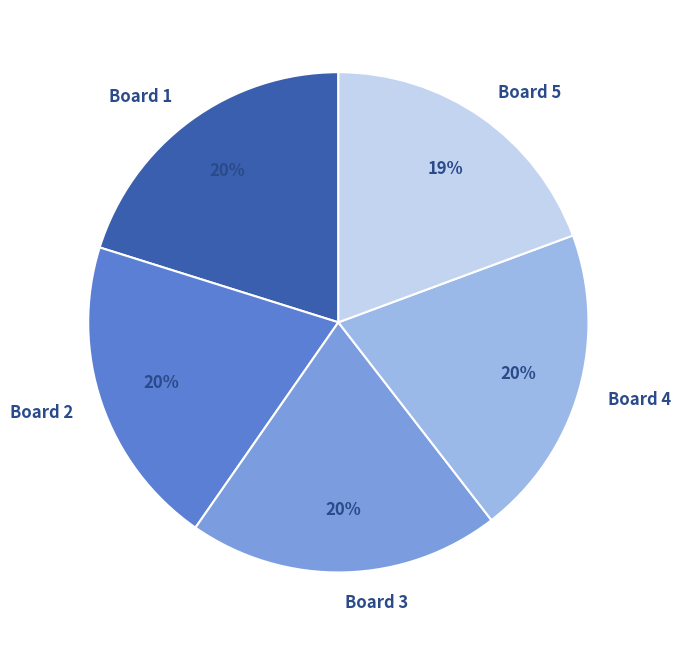

Is it true that Board 3 is 20% of the pie?

True